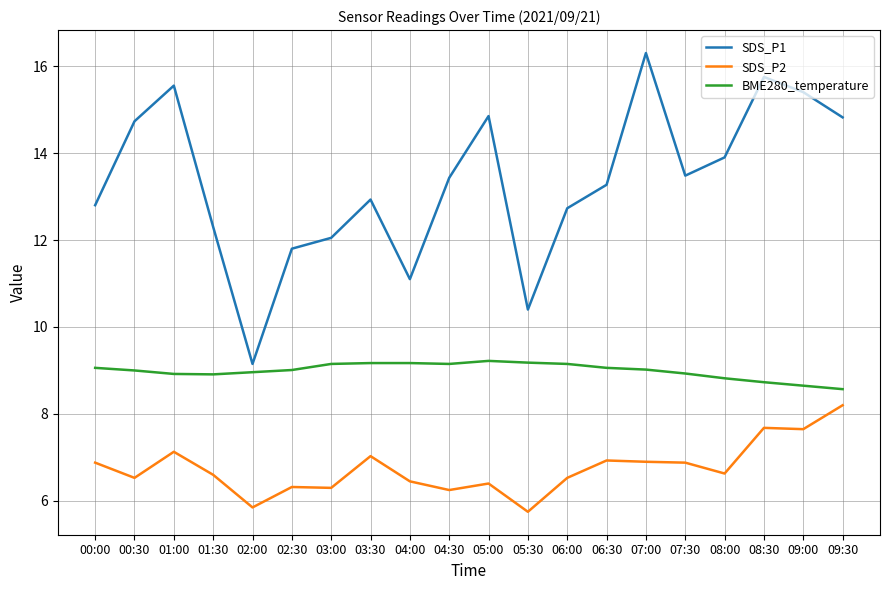

True or false: BME280_temperature and SDS_P2 cross at least once.

False